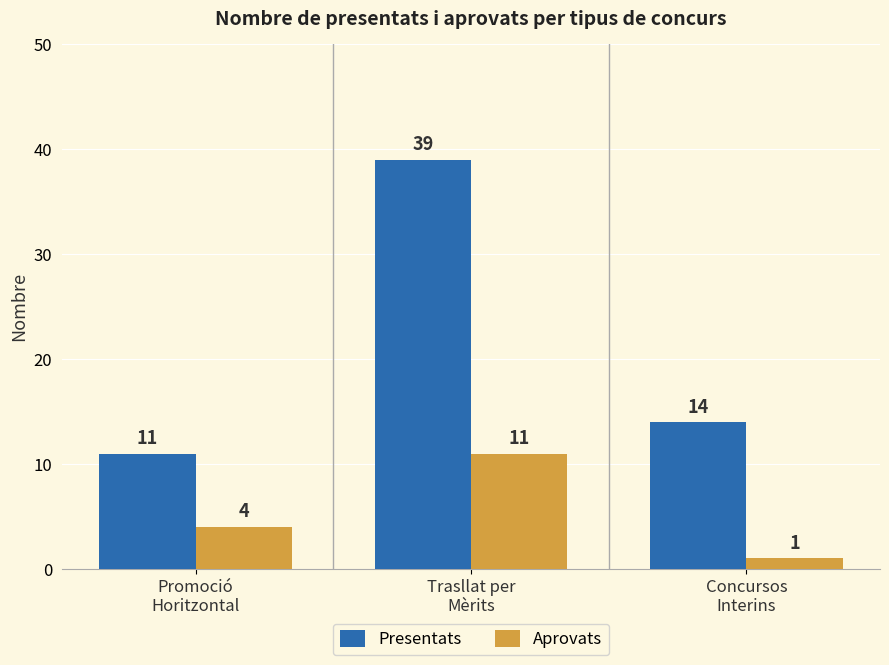

What are all the series names shown in the legend?

Presentats, Aprovats